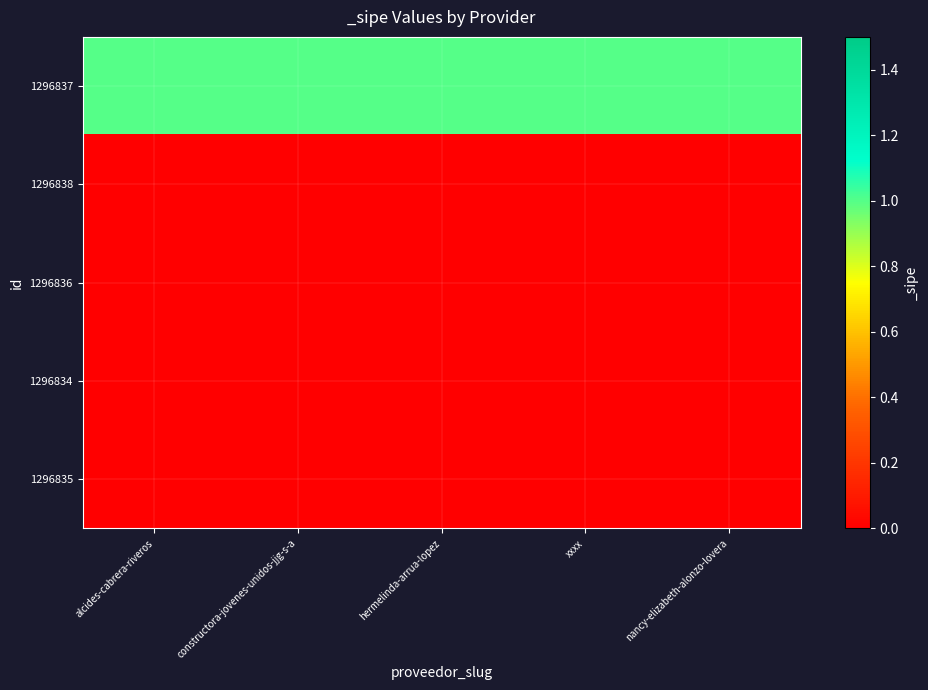

At how many categories does at least one series exceed 0?

5